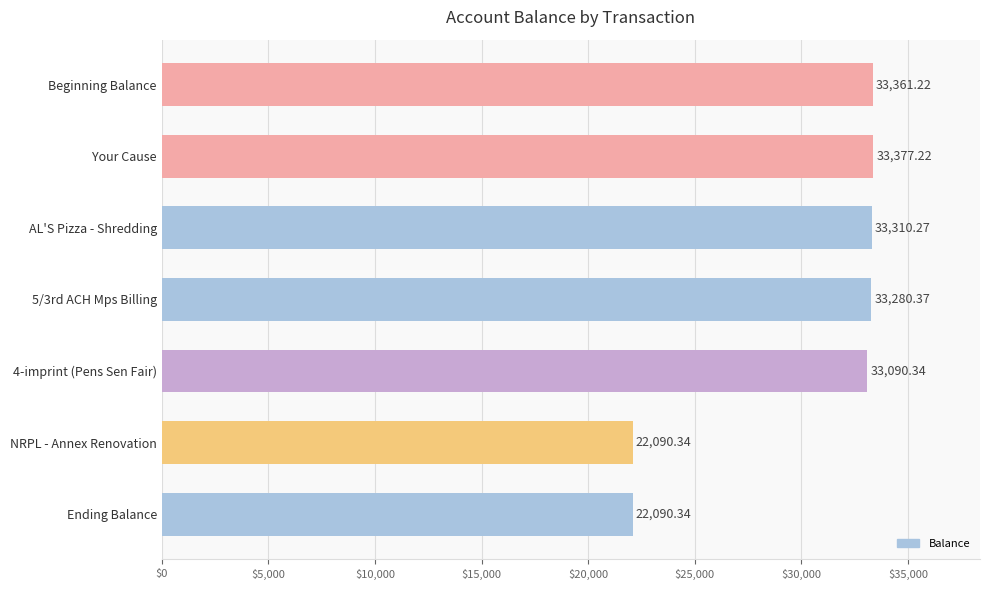

Between NRPL - Annex Renovation and 4-imprint (Pens Sen Fair), which is larger?

4-imprint (Pens Sen Fair)